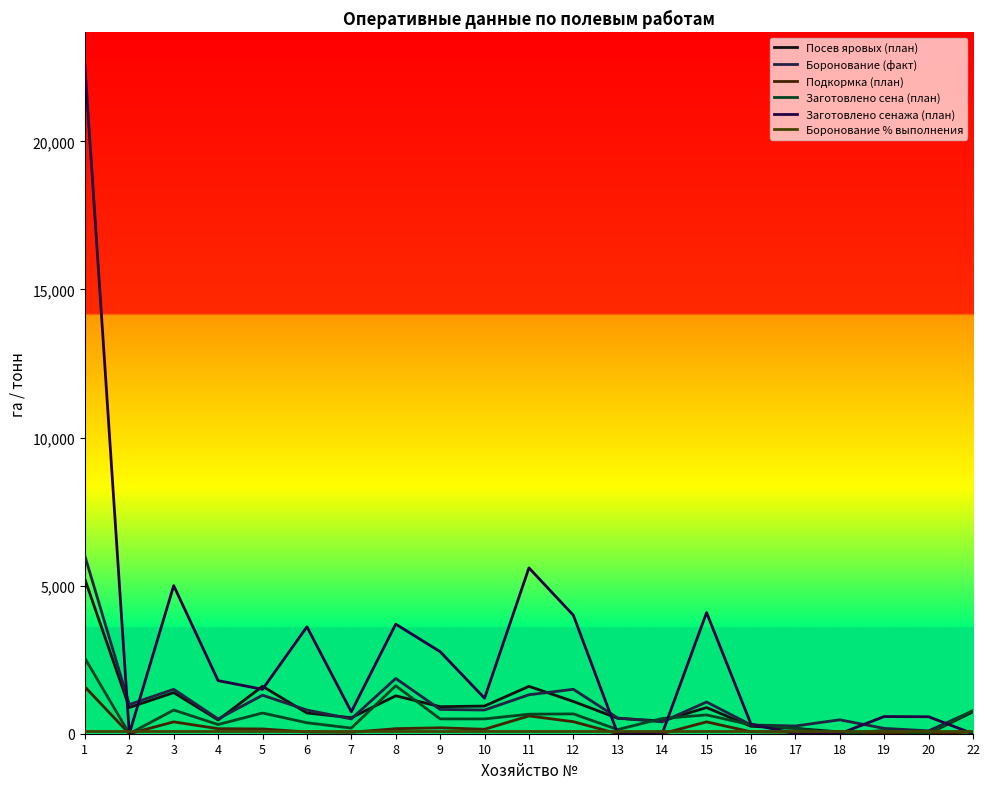

Where is the first local maximum for Подкормка (план)?

3